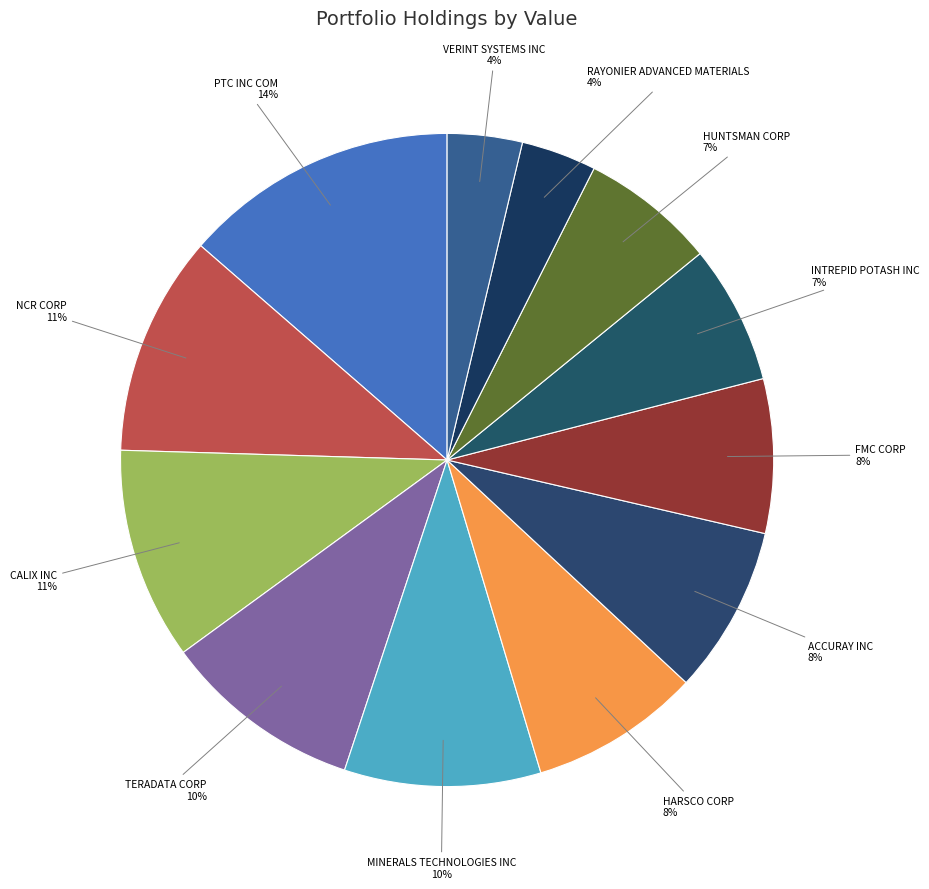

To the nearest percent, what portion does MINERALS TECHNOLOGIES INC represent?

10%